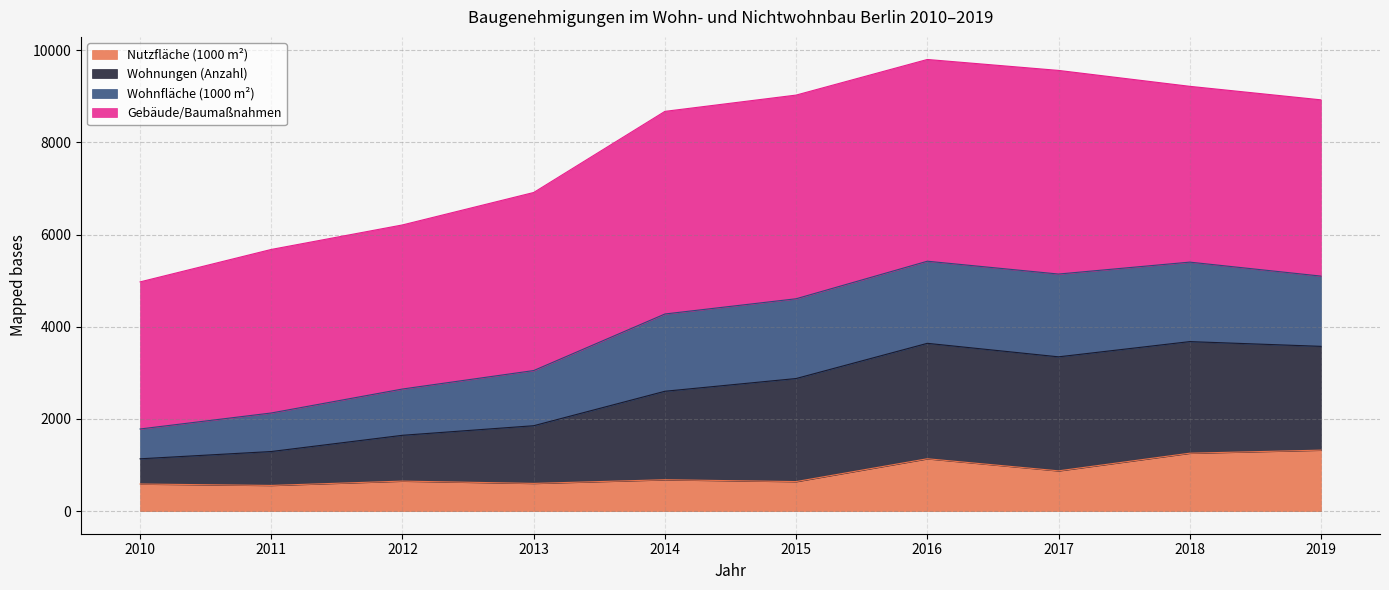

Is it true that Nutzfläche (1000 m²) equals 651.9 at 2012?

True